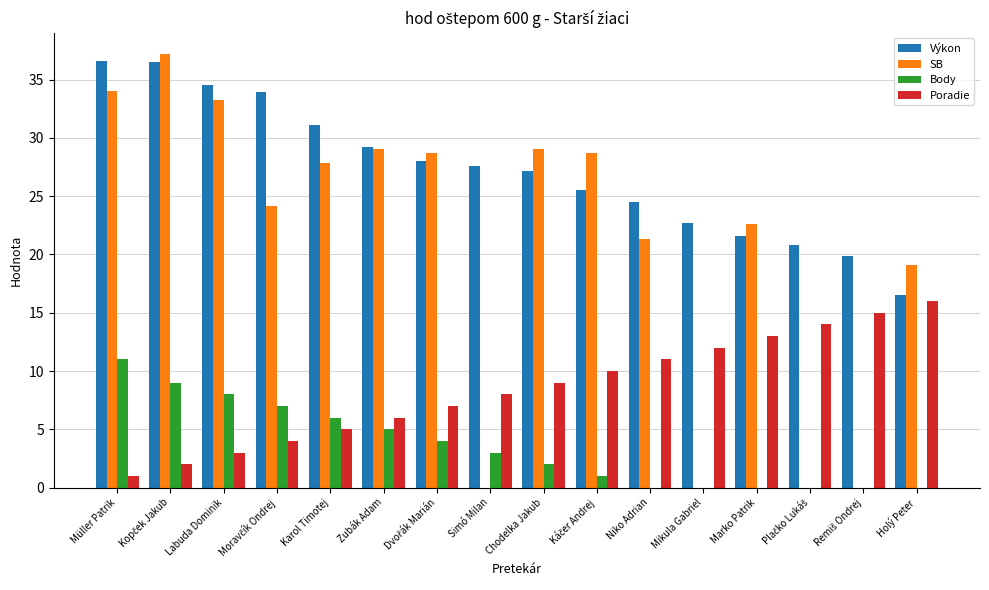

Which series has the largest total across all categories?

Výkon